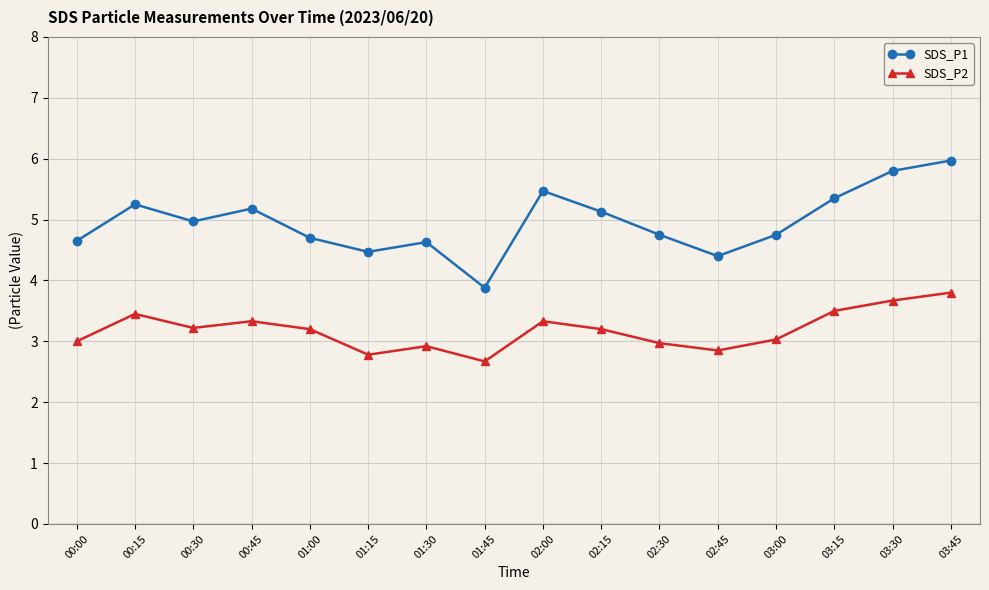

At which label does SDS_P1 first exceed 4?

00:00